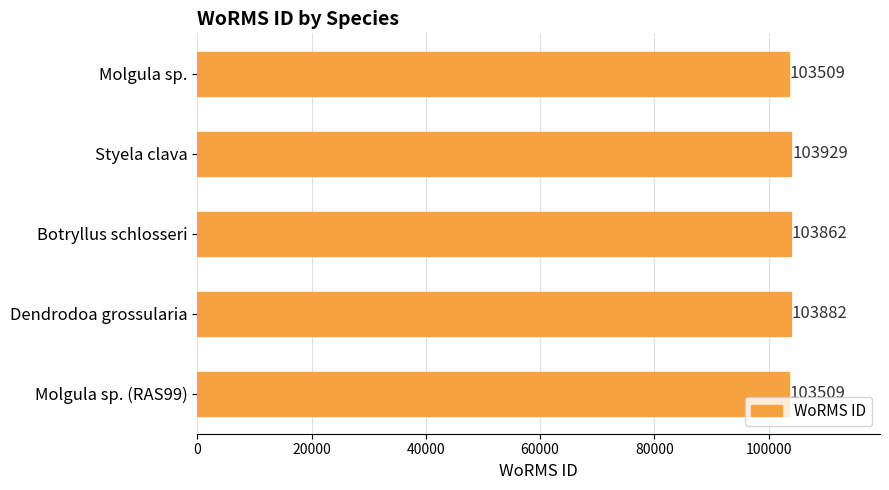

Is it true that the value at Botryllus schlosseri is 183207?

False